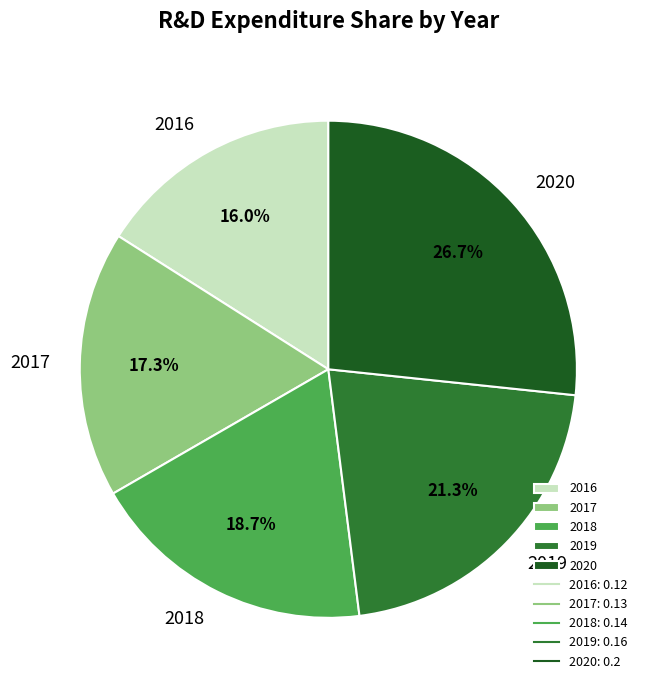

How many slices are in this pie chart?

5